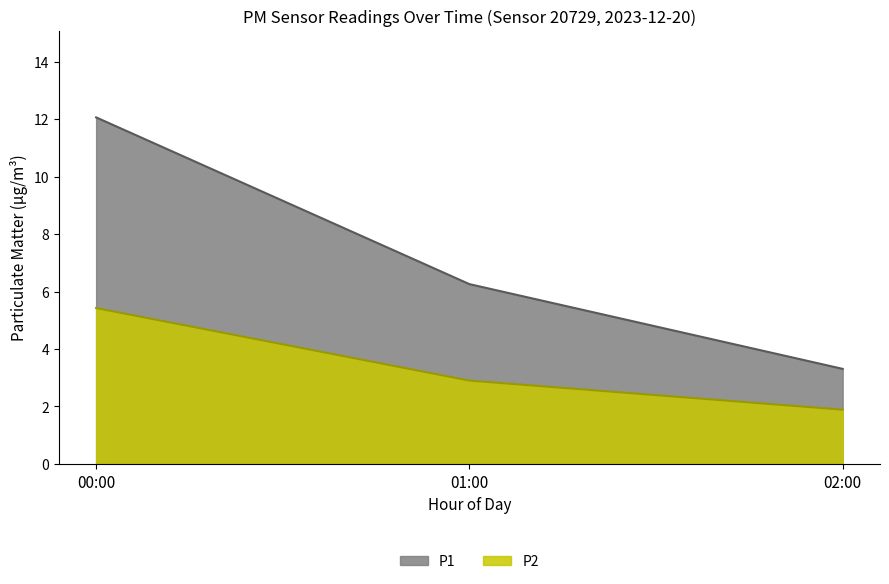

What is the minimum value for P1?

3.3